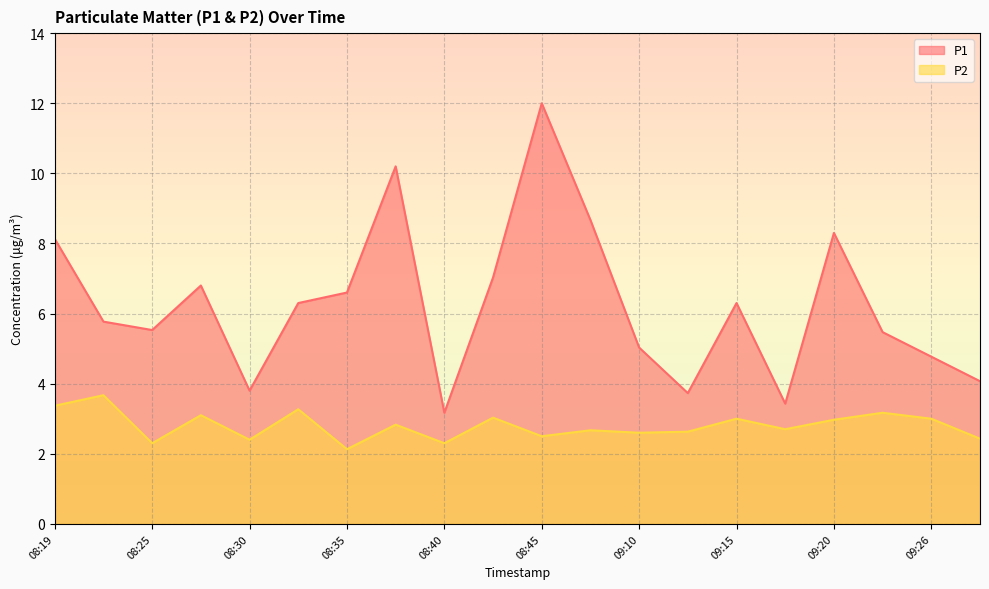

Which series has the widest spread of values?

P1